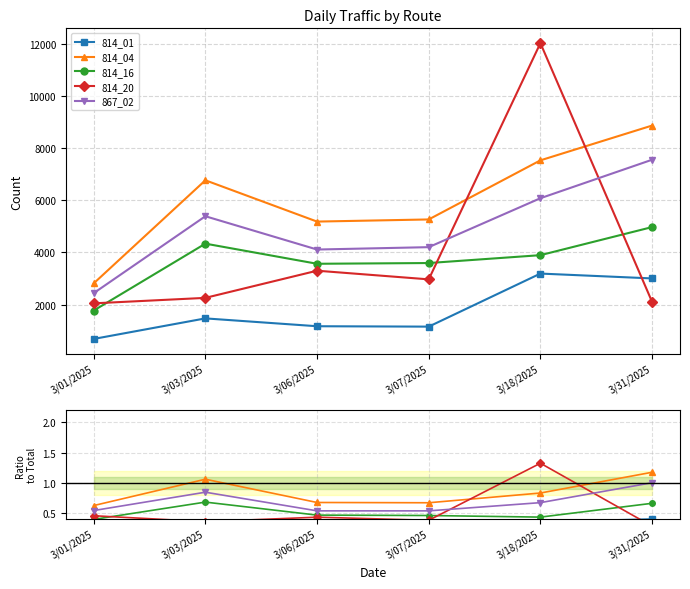

Reading right to left, transcribe all the data shown in this chart.

814_01: 3/31/2025=0.4	3/18/2025=0.4	3/07/2025=0.1	3/06/2025=0.2	3/03/2025=0.2	3/01/2025=0.2
814_04: 3/31/2025=1.2	3/18/2025=0.8	3/07/2025=0.7	3/06/2025=0.7	3/03/2025=1.1	3/01/2025=0.6
814_16: 3/31/2025=0.7	3/18/2025=0.4	3/07/2025=0.5	3/06/2025=0.5	3/03/2025=0.7	3/01/2025=0.4
814_20: 3/31/2025=0.3	3/18/2025=1.3	3/07/2025=0.4	3/06/2025=0.4	3/03/2025=0.4	3/01/2025=0.5
867_02: 3/31/2025=1.0	3/18/2025=0.7	3/07/2025=0.5	3/06/2025=0.5	3/03/2025=0.8	3/01/2025=0.5